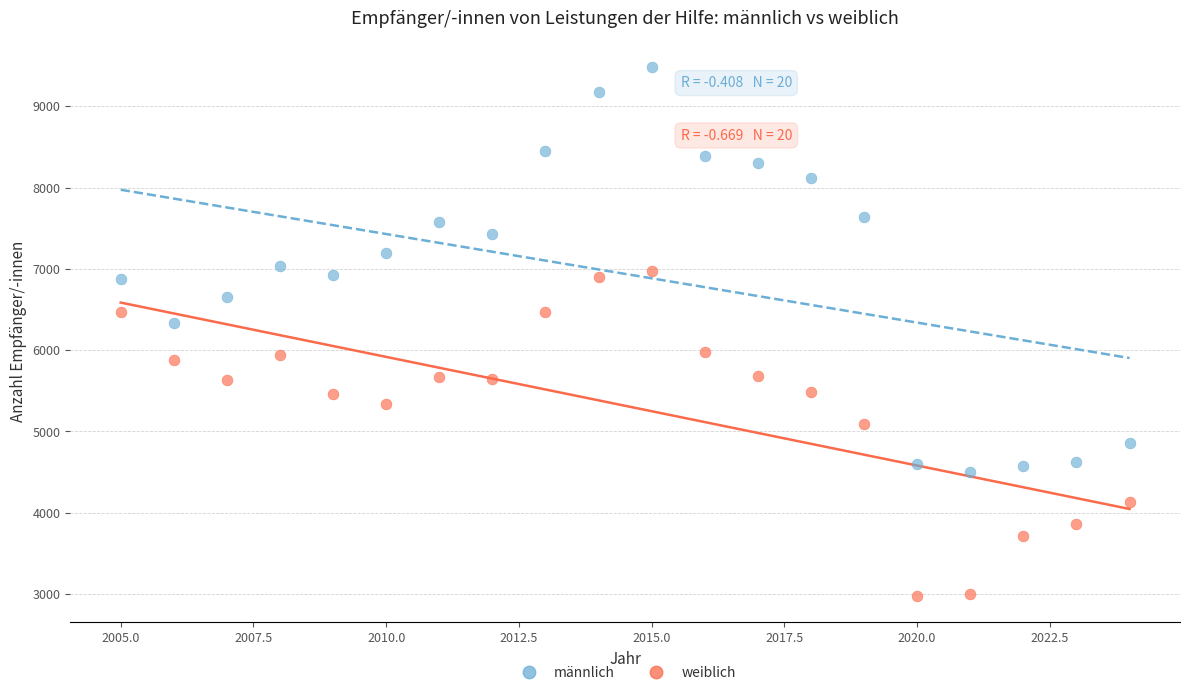

What is the X range (max minus min) for the scatter plot?

19